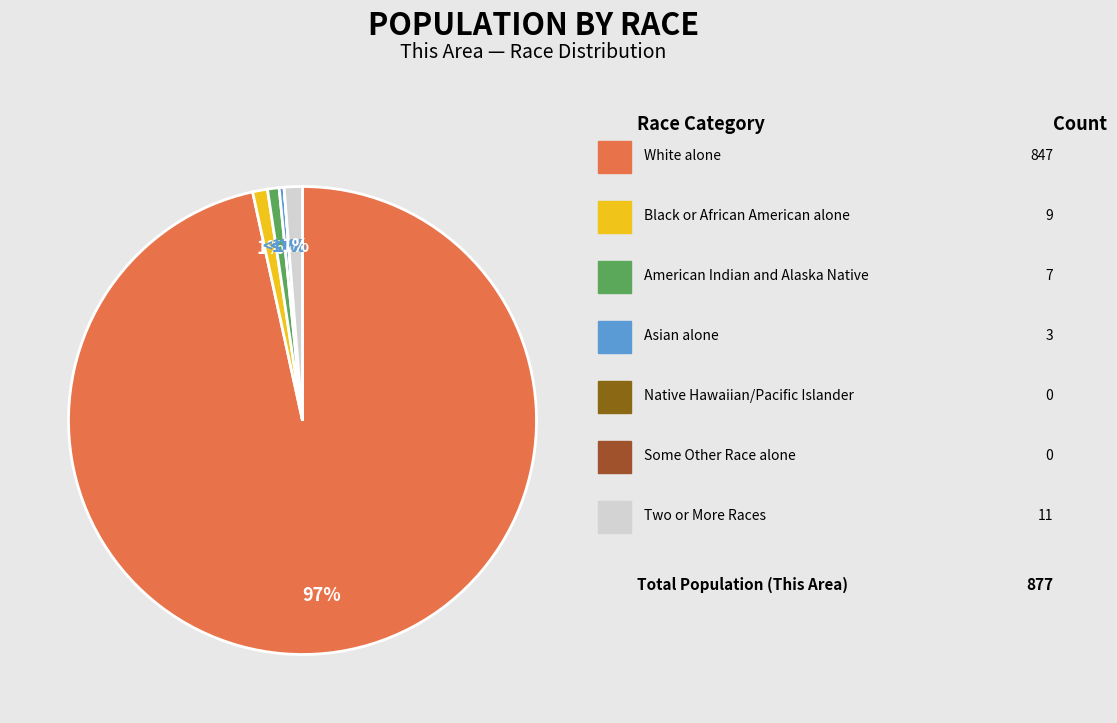

What is the smallest slice in the pie chart?

Native Hawaiian and Other Pacific Islander